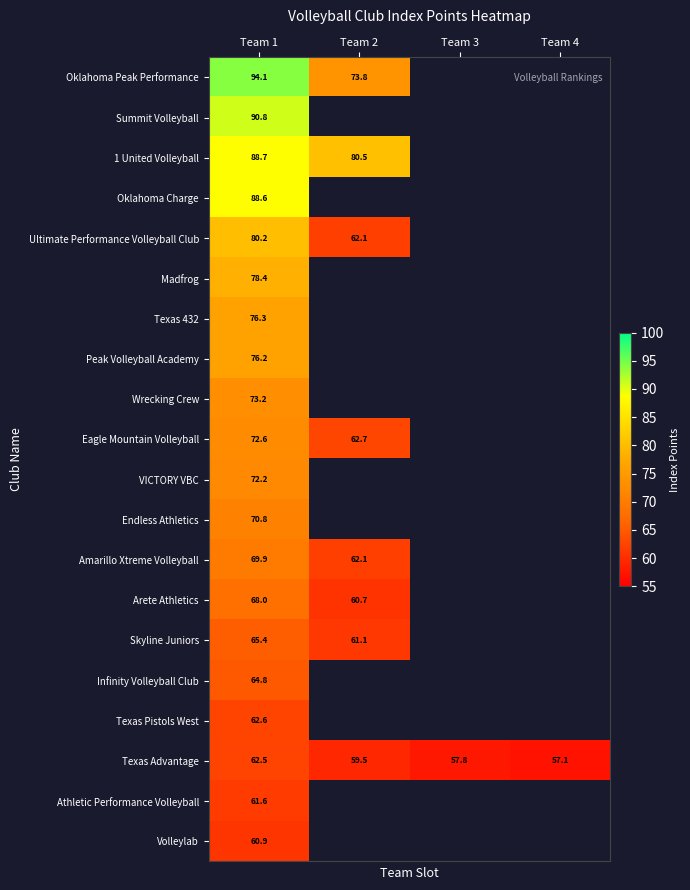

Rank the series at Team 1 from highest to lowest value.

Oklahoma Peak Performance, Summit Volleyball, 1 United Volleyball, Oklahoma Charge, Ultimate Performance Volleyball Club, Madfrog, Texas 432, Peak Volleyball Academy, Wrecking Crew, Eagle Mountain Volleyball, VICTORY VBC, Endless Athletics, Amarillo Xtreme Volleyball, Arete Athletics, Skyline Juniors, Infinity Volleyball Club, Texas Pistols West, Texas Advantage, Athletic Performance Volleyball, Volleylab